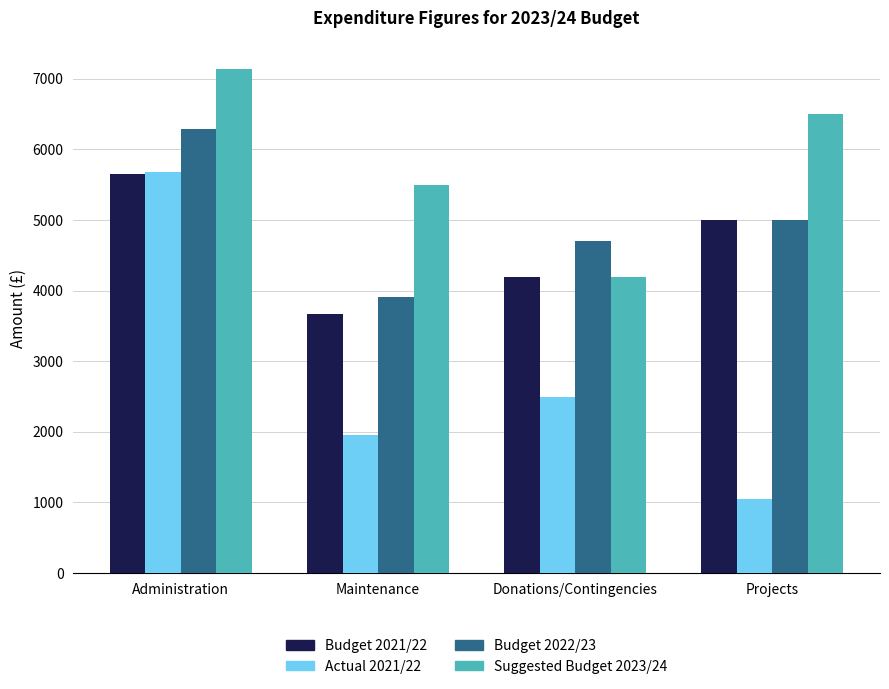

Between Administration and Projects, which series saw the biggest shift?

Actual 2021/22